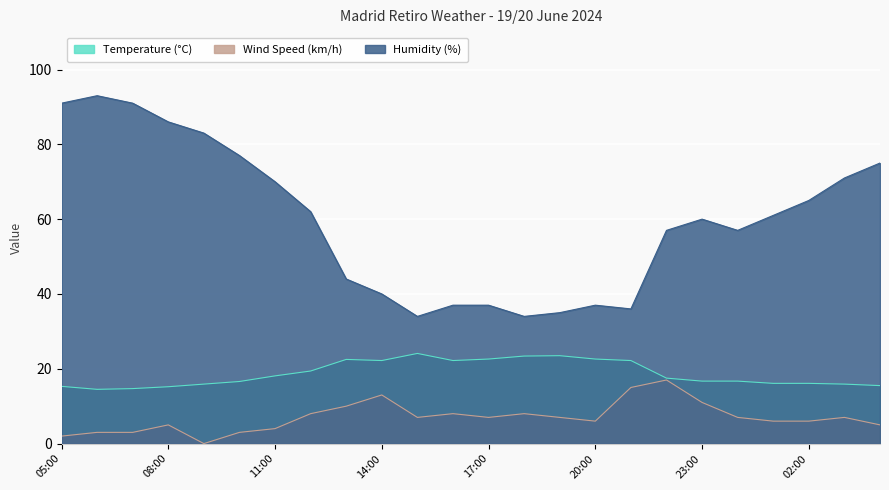

Which category has the highest value in the Temperature (°C) series?

15:00